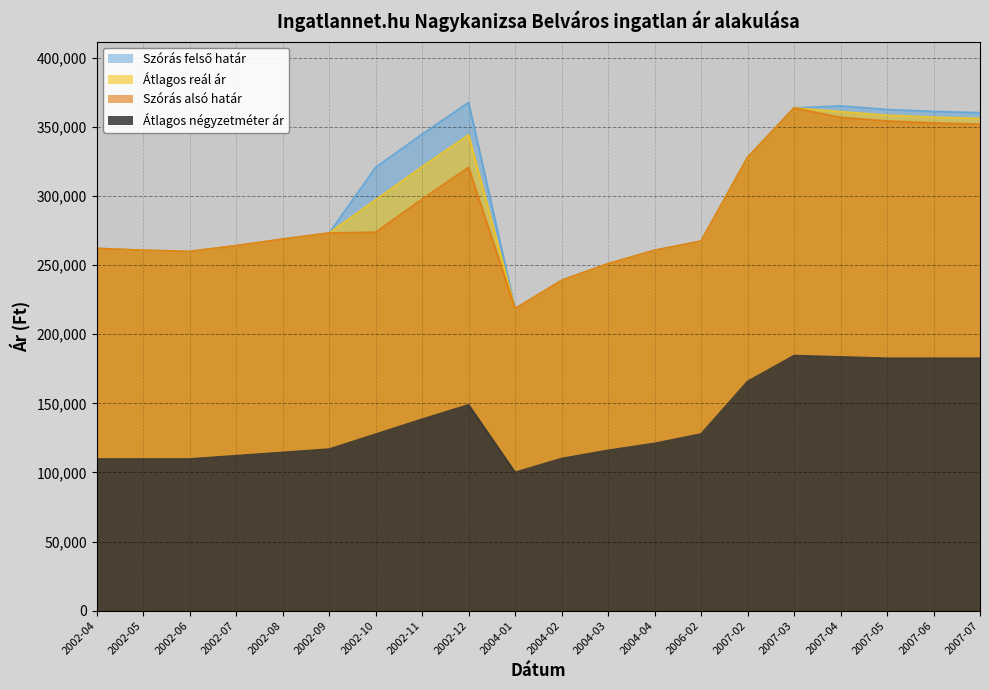

At how many categories does at least one series exceed 120079?

20